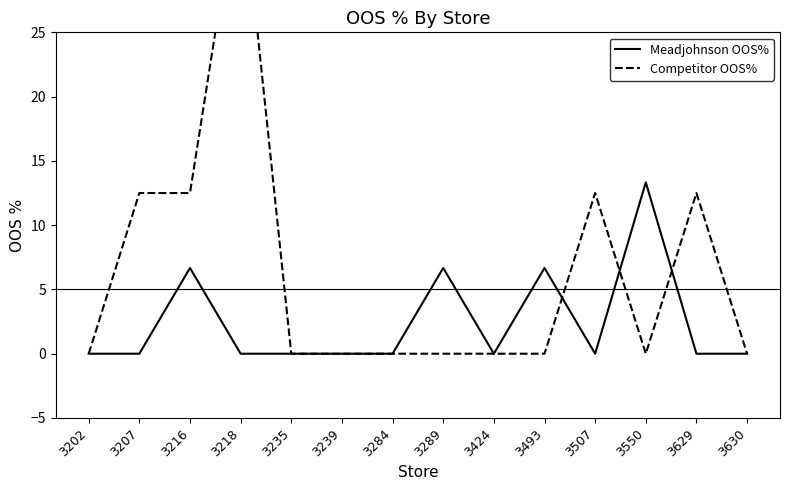

Which series has the largest range (max minus min)?

Competitor OOS%